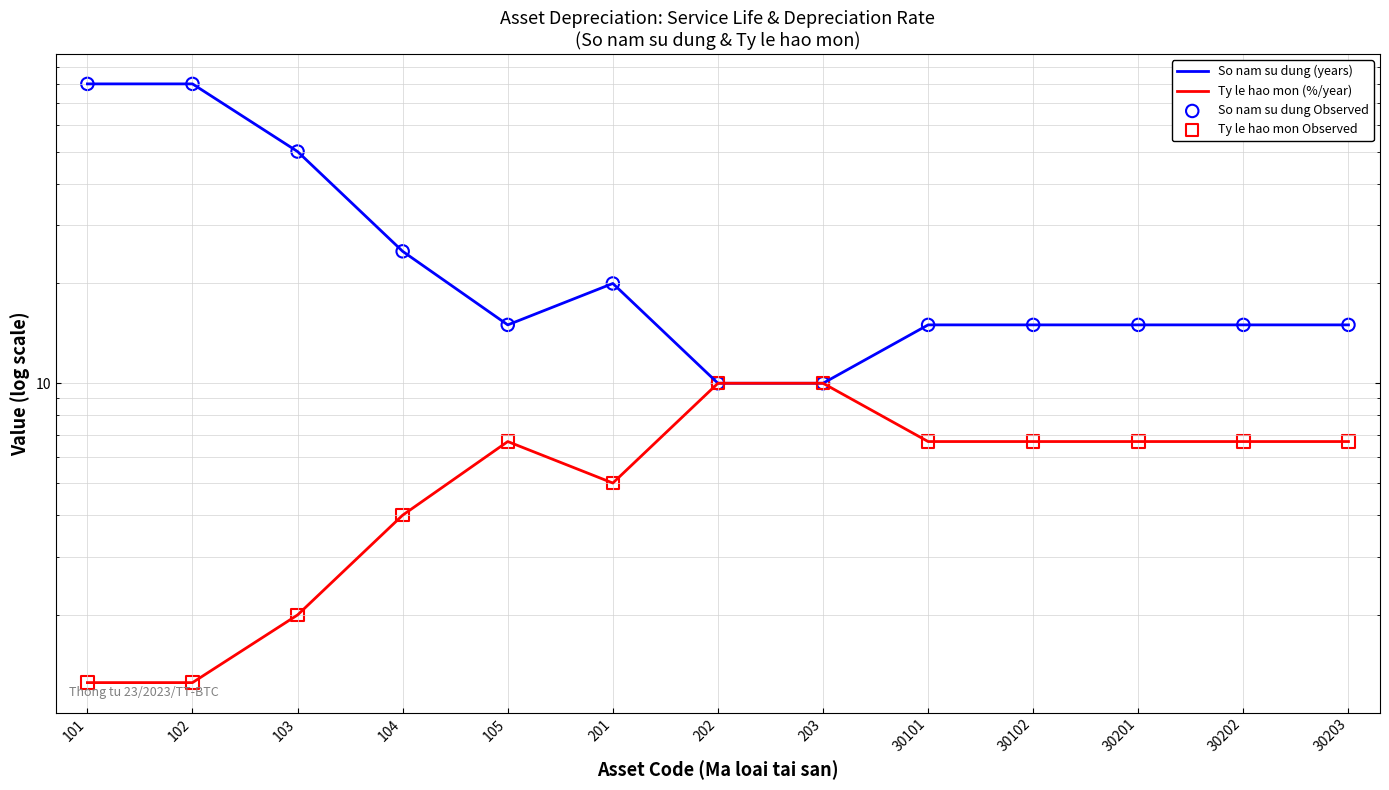

Which series has the largest total across all categories?

So nam su dung (years)